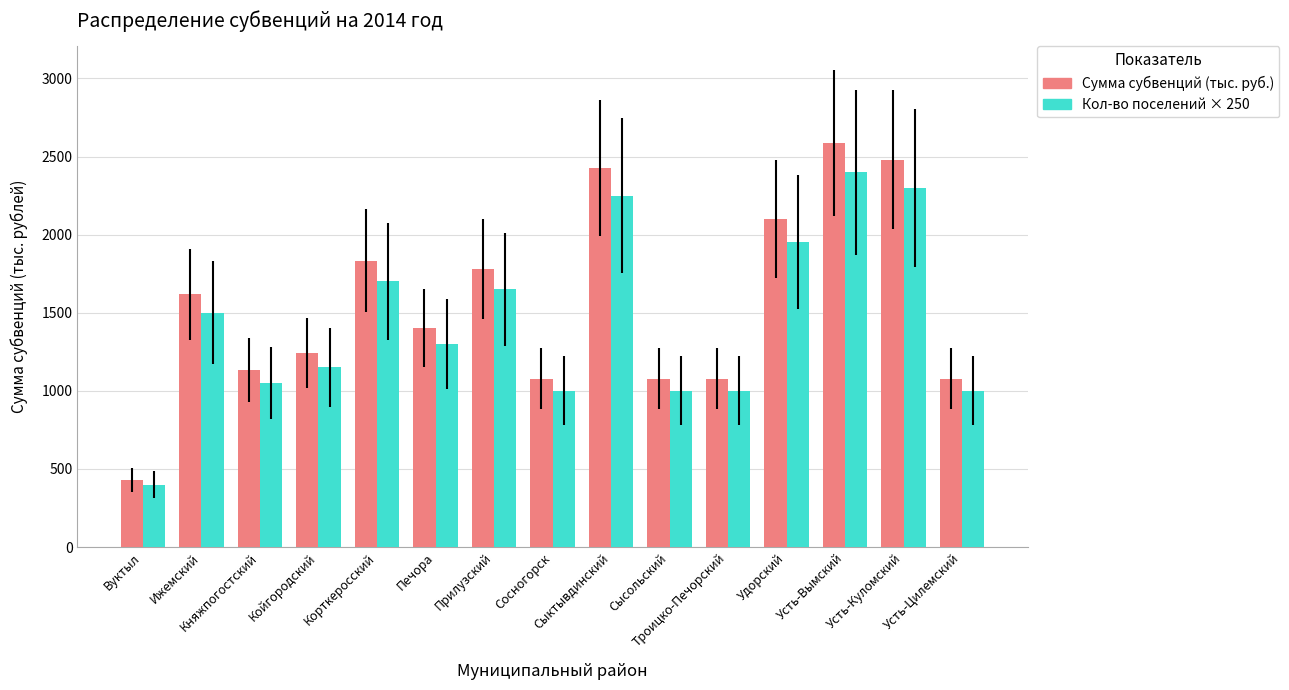

What is the difference between the maximum and minimum values in the Кол-во поселений × 250 series?

2000.0